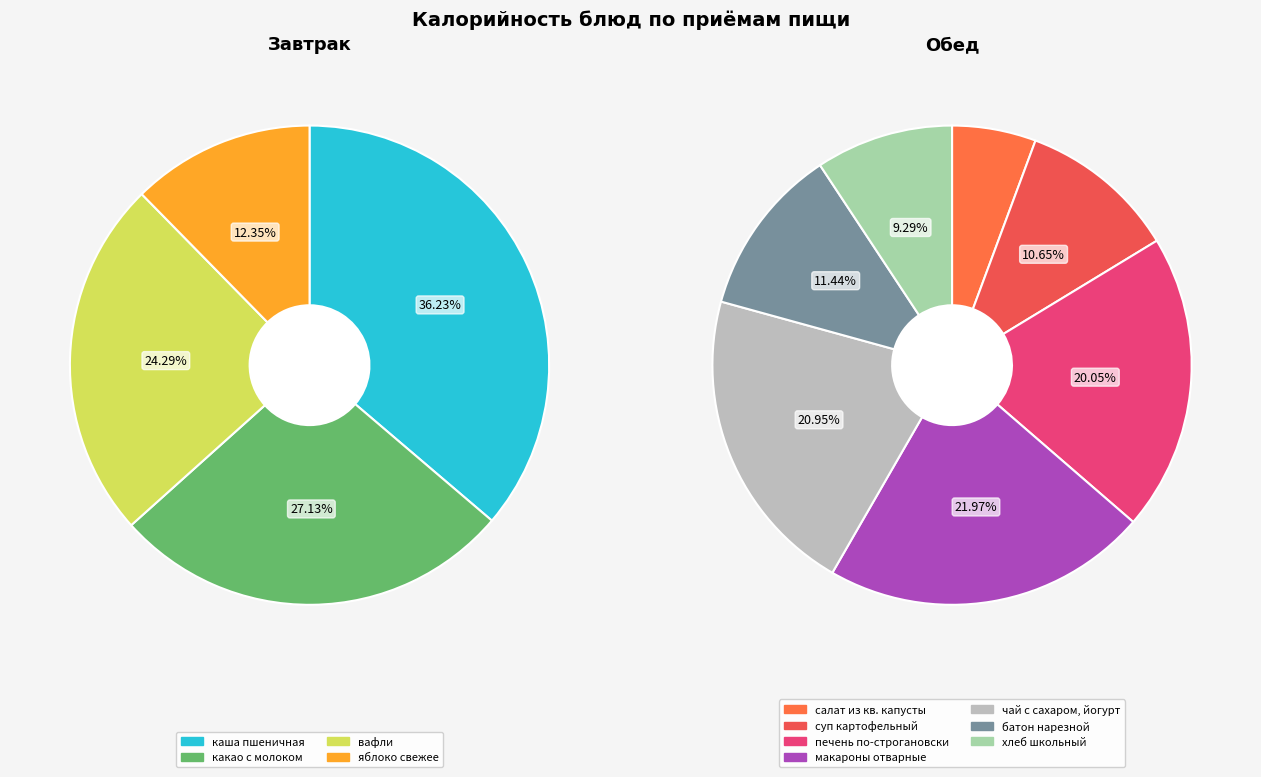

How many slices are in this pie chart?

11